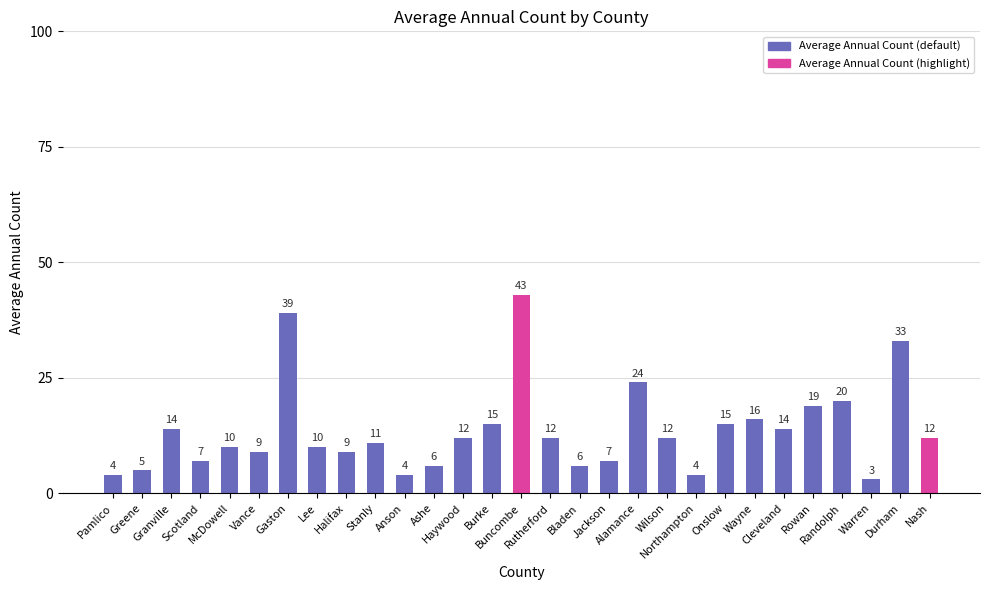

What is the smallest value displayed?

3